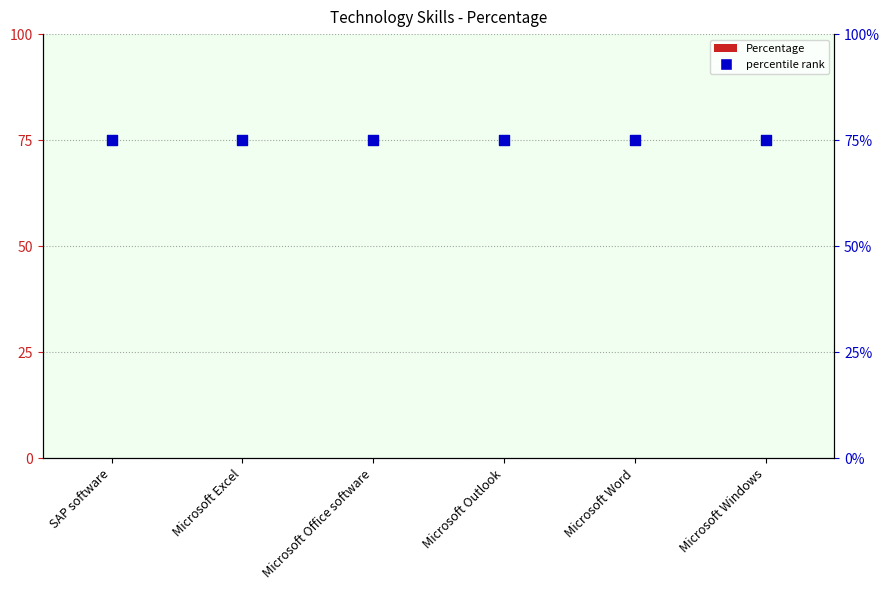

Which series contains the lowest Y value?

Percentage